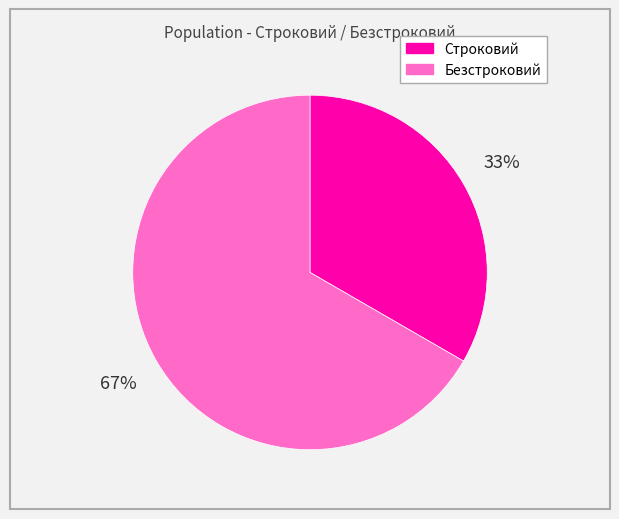

Which category has the biggest portion of the pie?

Безстроковий